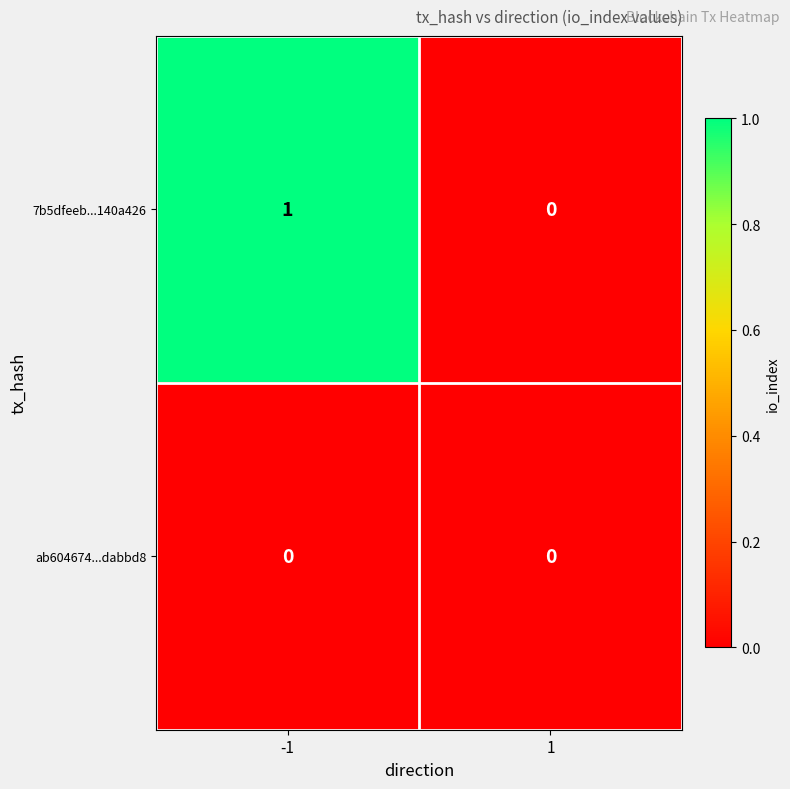

Is it true that 7b5dfeeb...140a426 equals 1 at 1?

False